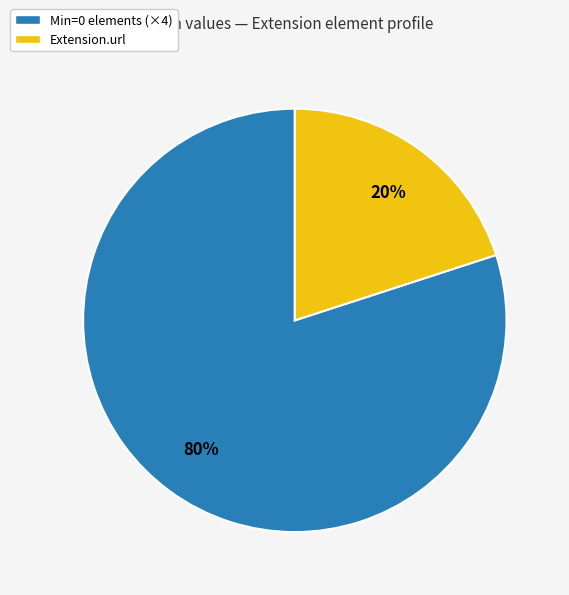

Do Min=0 elements (×4) and Extension.url together represent more than half of the pie?

Yes